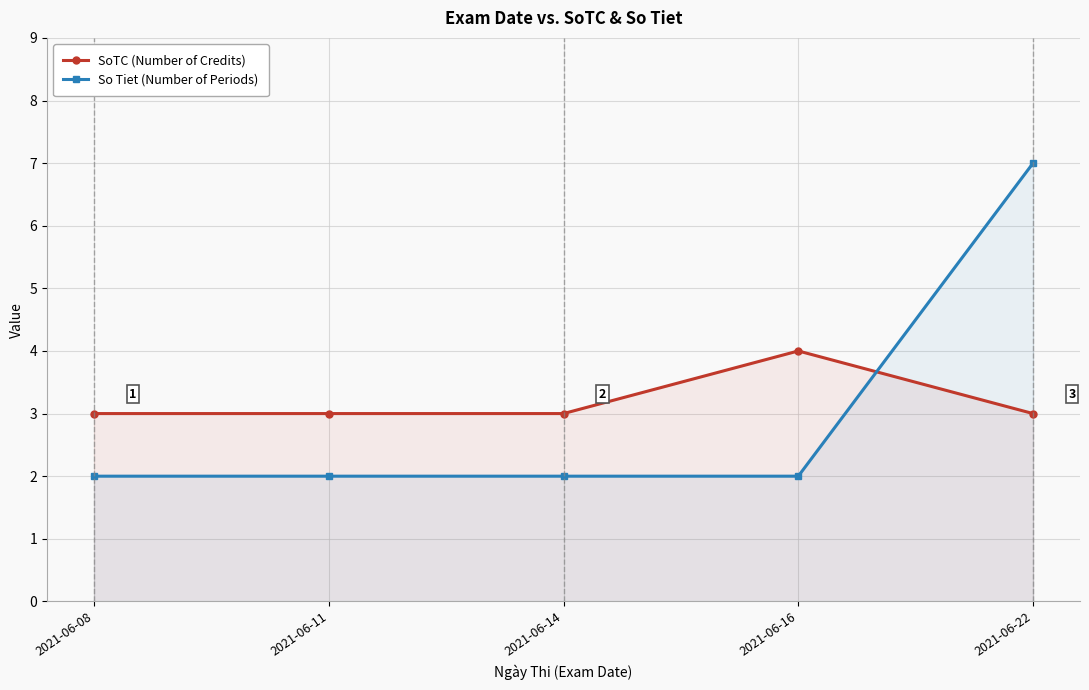

Rank the series at 2021-06-16 from highest to lowest value.

SoTC (Number of Credits), So Tiet (Number of Periods)